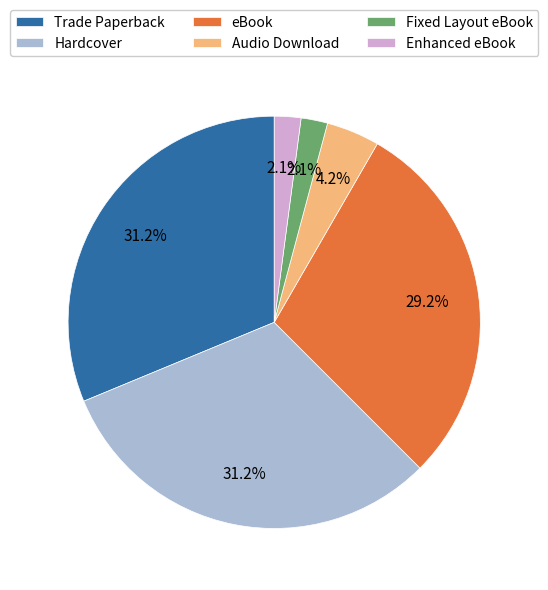

To the nearest percent, what is the average slice percentage?

17%